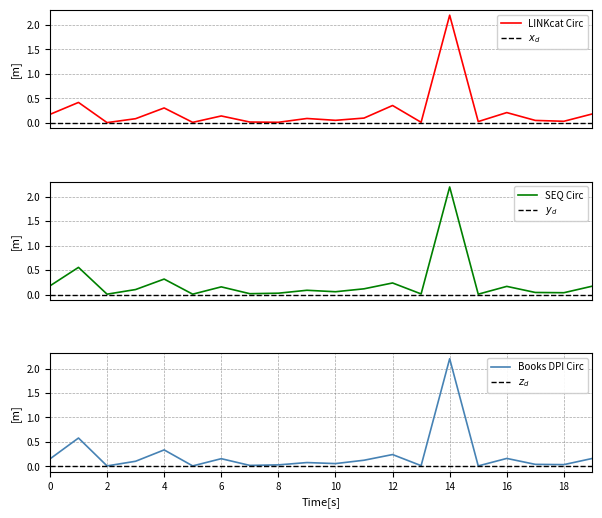

Which series ends up on top after the final intersection of SEQ Circ and Books DPI Circ?

SEQ Circ